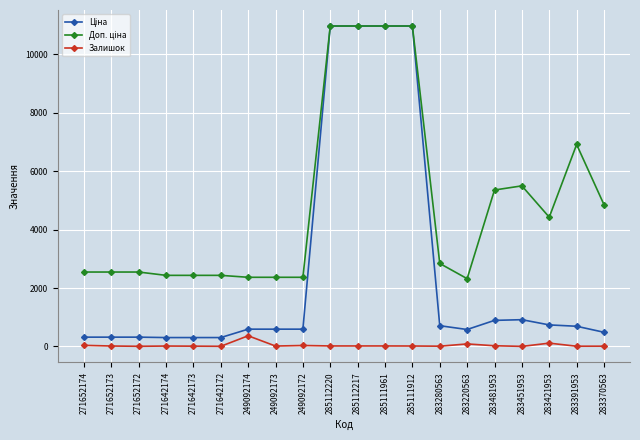

What is the highest value of the Залишок series?

365.0